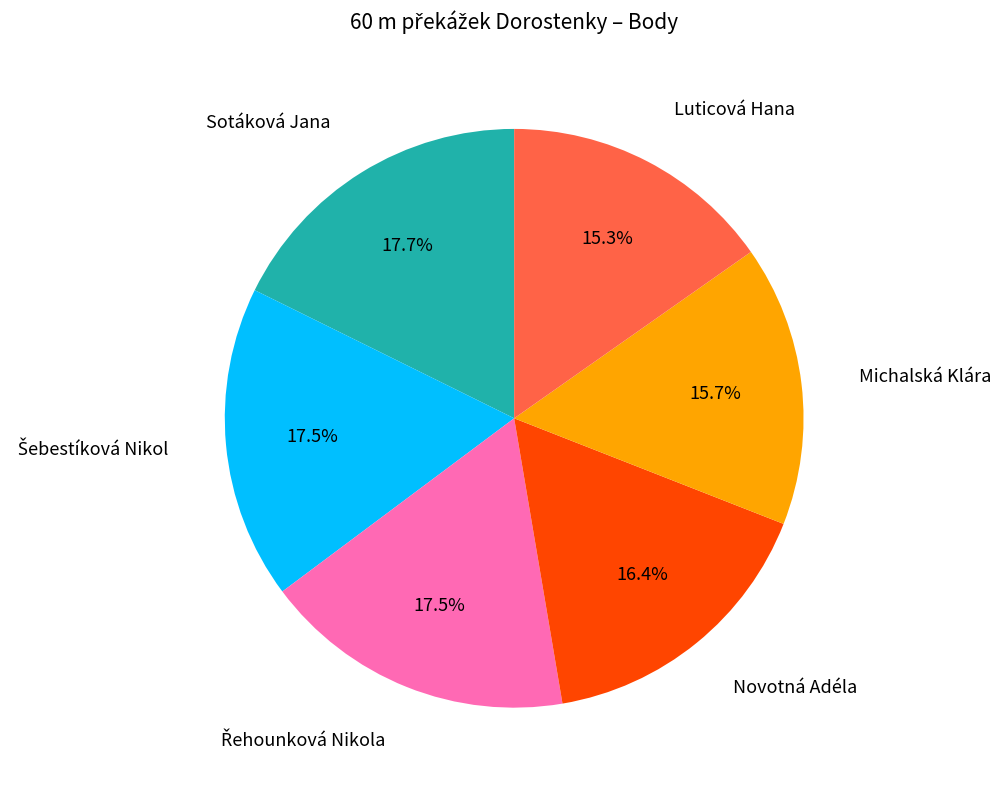

Does any single category account for the majority?

No